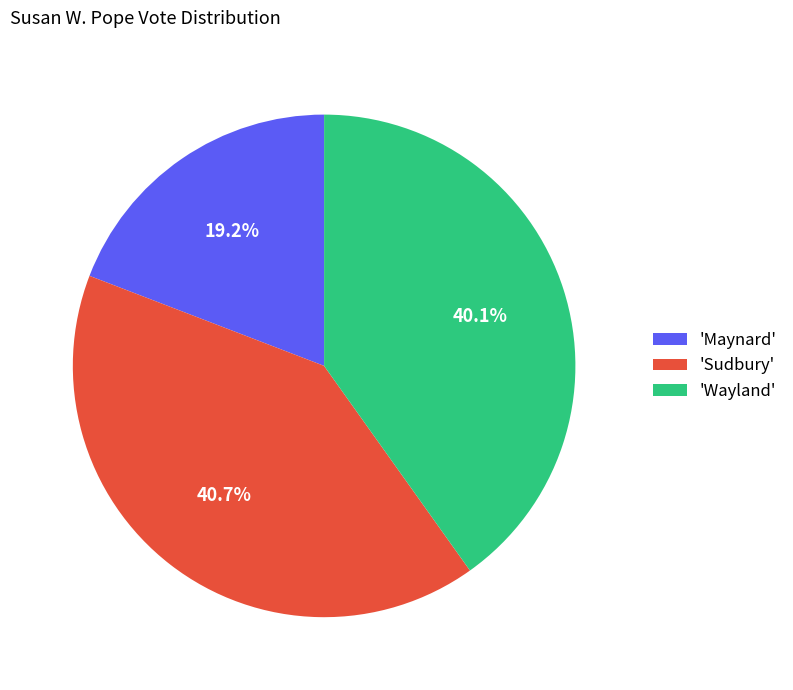

What percentage is NOT represented by 'Wayland'?

59.9%